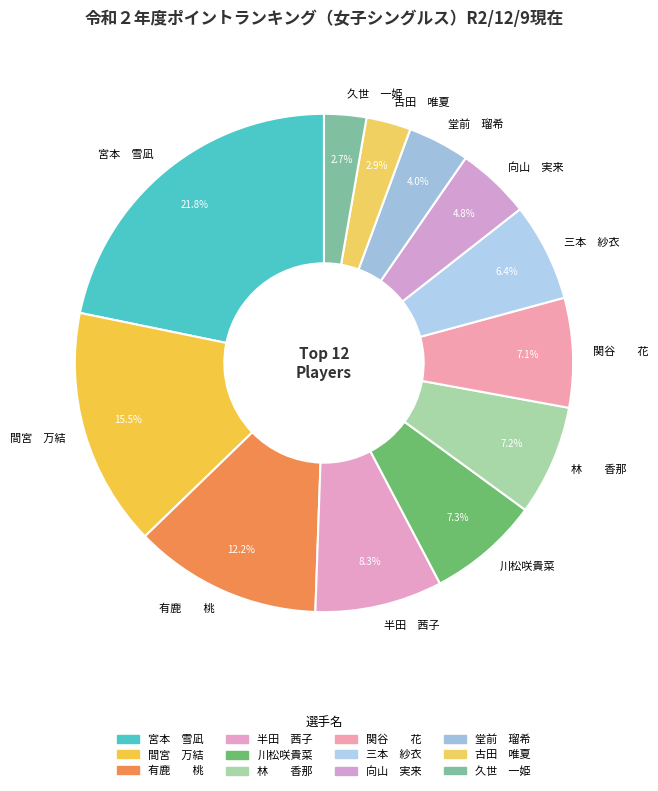

Approximately how many times larger is the value at 有鹿 桃 compared to 三本 紗衣?

1.9